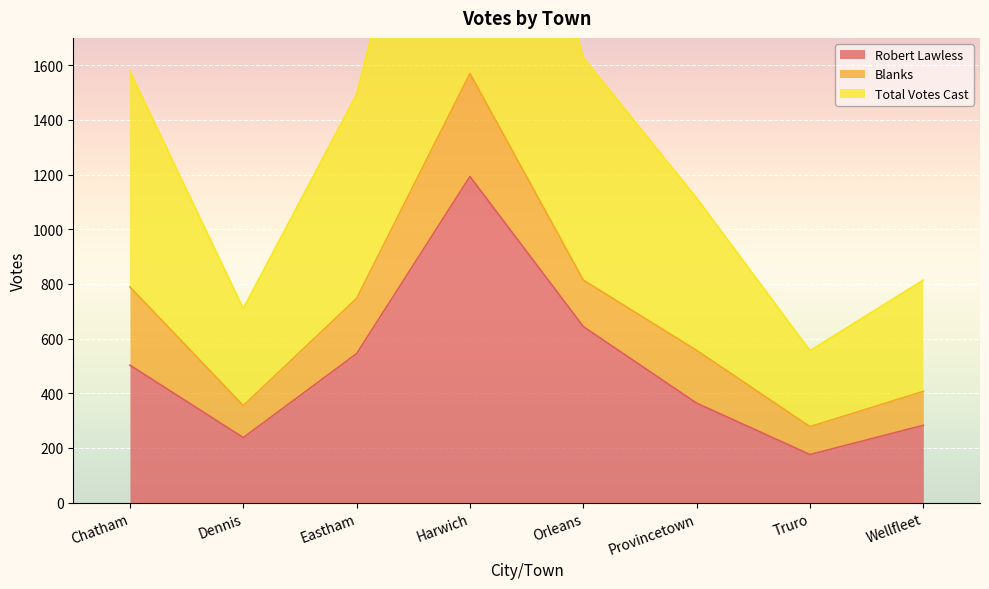

Which series has the widest spread of values?

Total Votes Cast